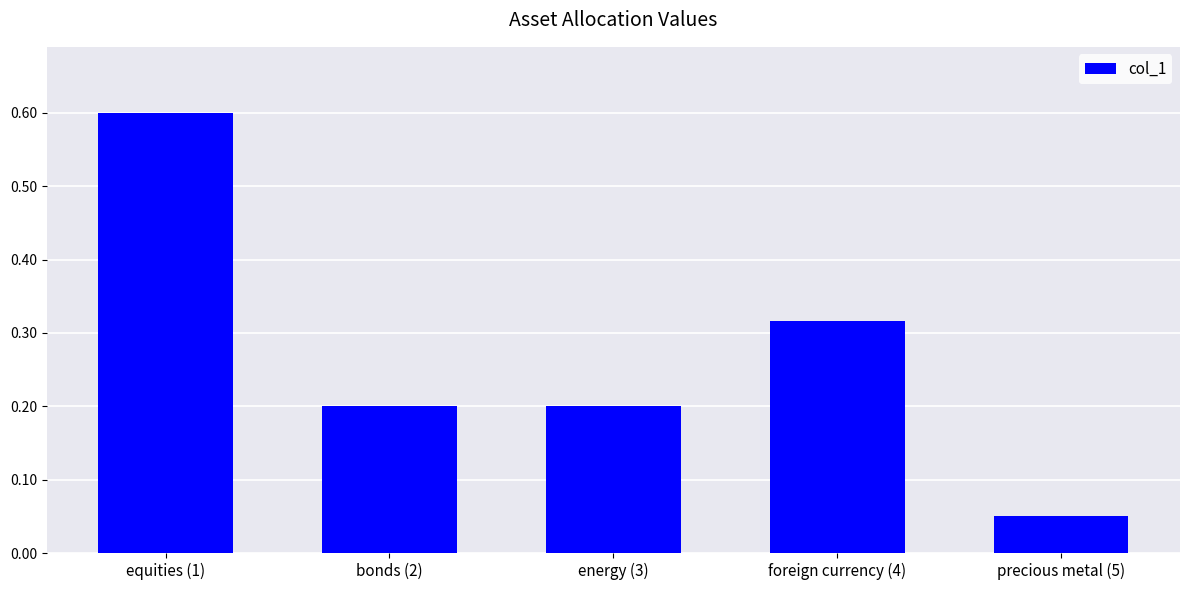

What position from the right is foreign currency (4)?

2